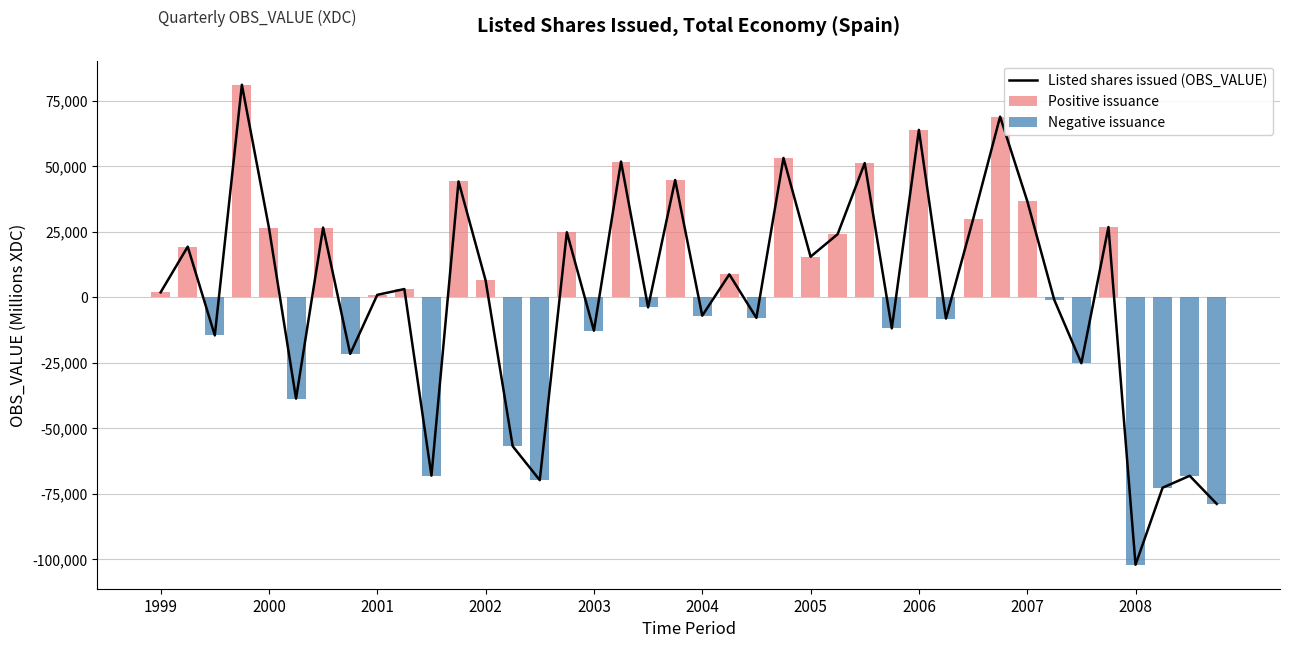

What is the sum of the Listed shares issued (OBS_VALUE) values at 39 and 25?

-54613